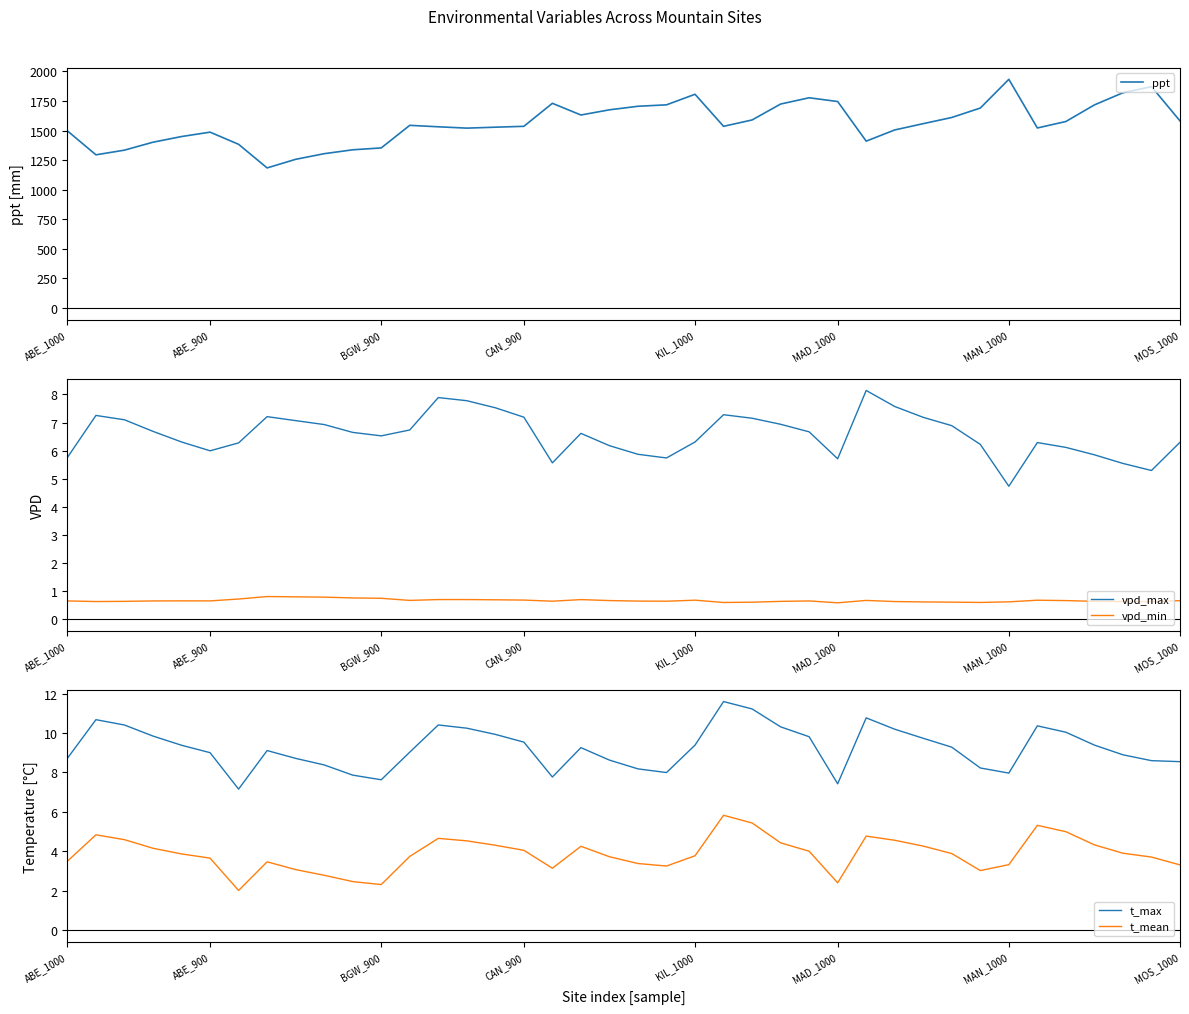

What is the lowest value of the vpd_min series?

0.6